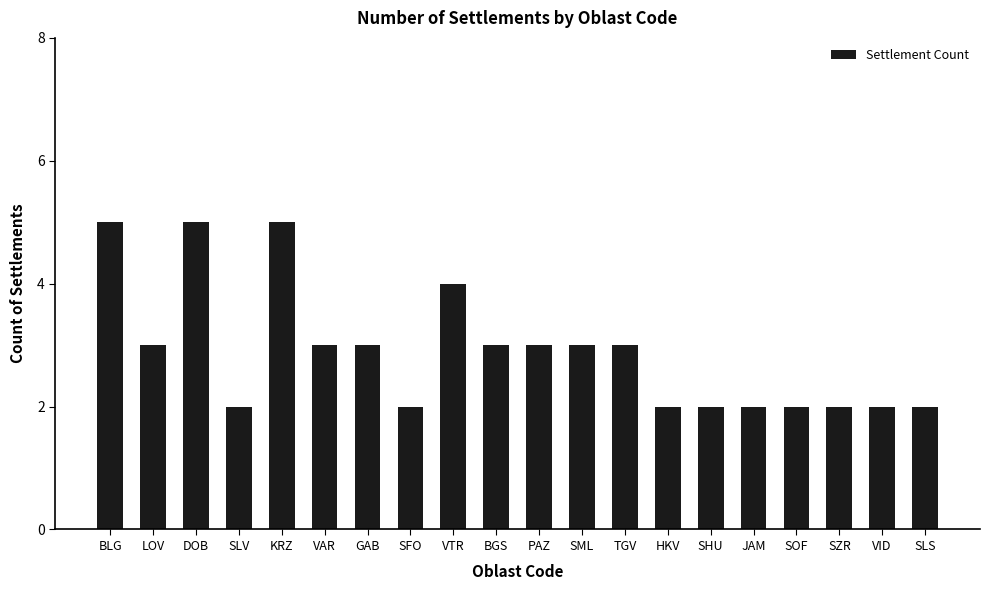

Count the number of categories in the chart.

20